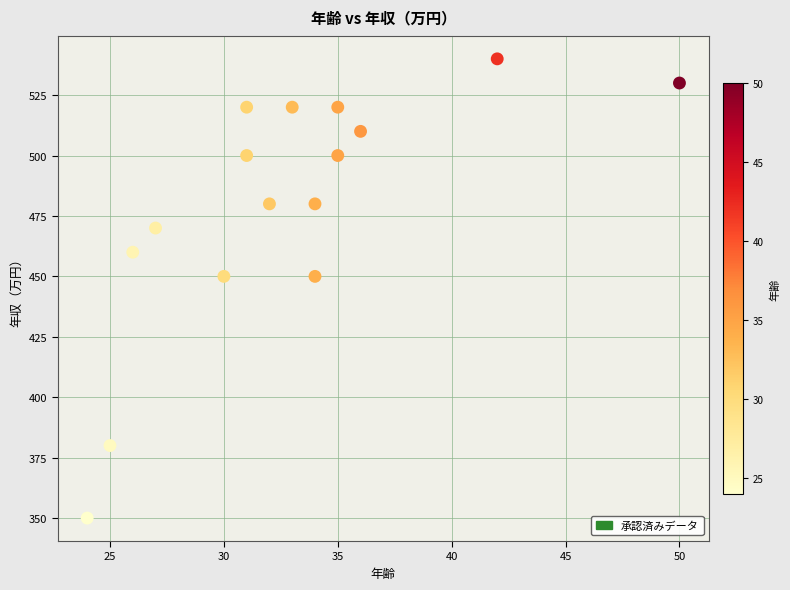

What is the range of X values (max minus min)?

26